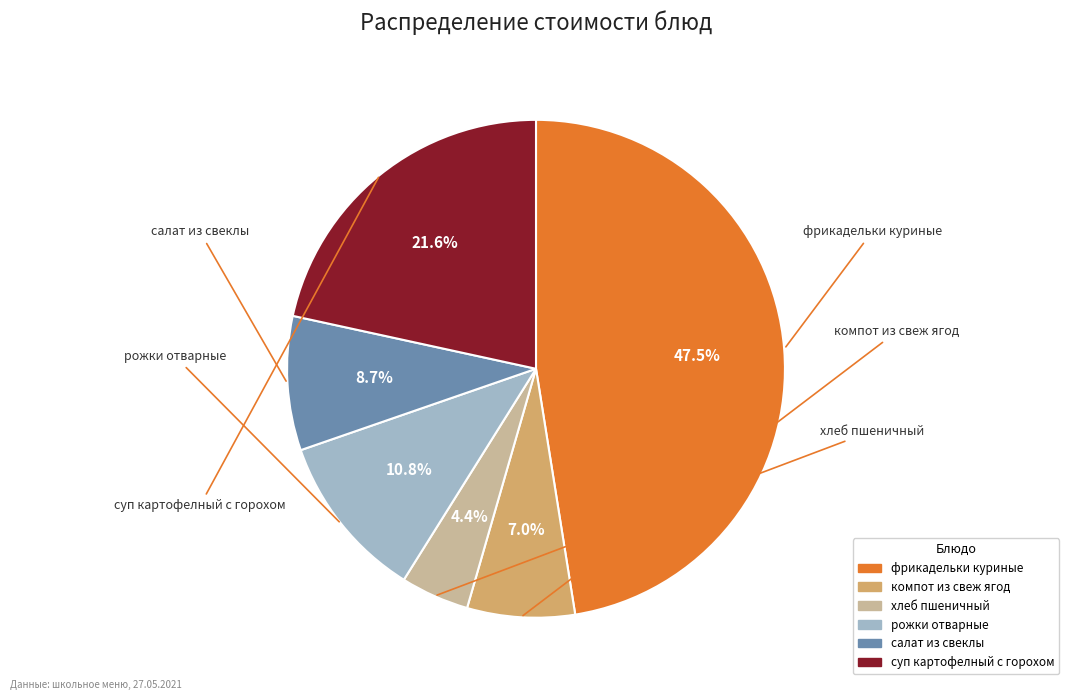

True or false: суп картофелный с горохом accounts for 16% of the total.

False